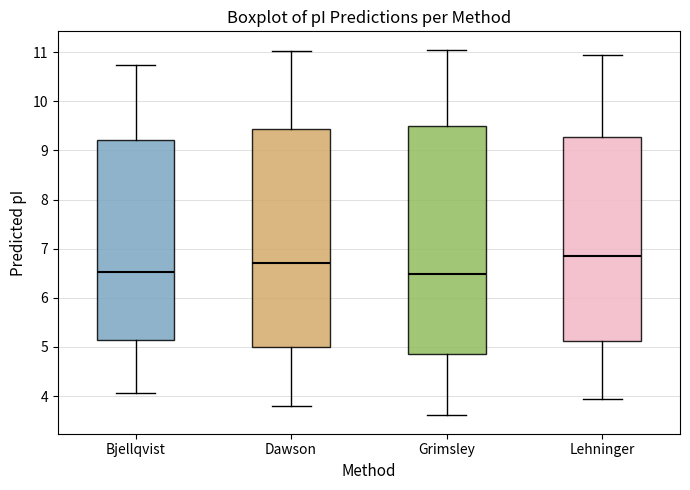

Reading left to right, read every box against the y-axis: the position of its median line, the range the box covers, and the ends of its whiskers. The values are not printed on the chart, so give them approximately, as read against the axis.

Bjellqvist: median 6.5, box 5.1 to 9.2, whiskers 4.1 to 10.7
Dawson: median 6.7, box 5.0 to 9.4, whiskers 3.8 to 11.0
Grimsley: median 6.5, box 4.9 to 9.5, whiskers 3.6 to 11.1
Lehninger: median 6.8, box 5.1 to 9.3, whiskers 3.9 to 11.0